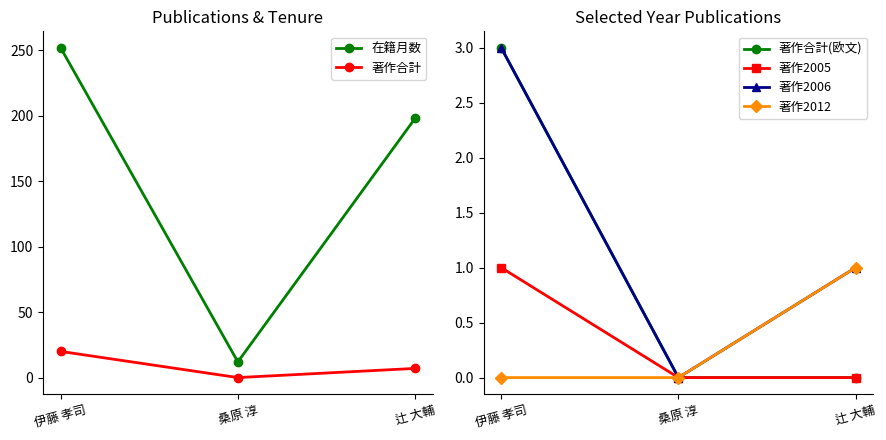

Which series has the largest total across all categories?

在籍月数